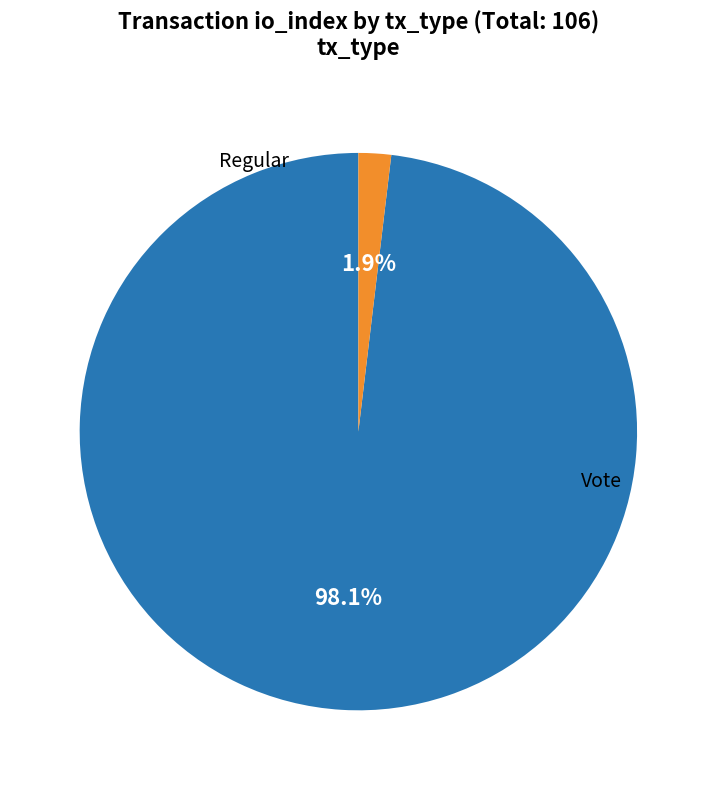

How many segments does this pie chart have?

2